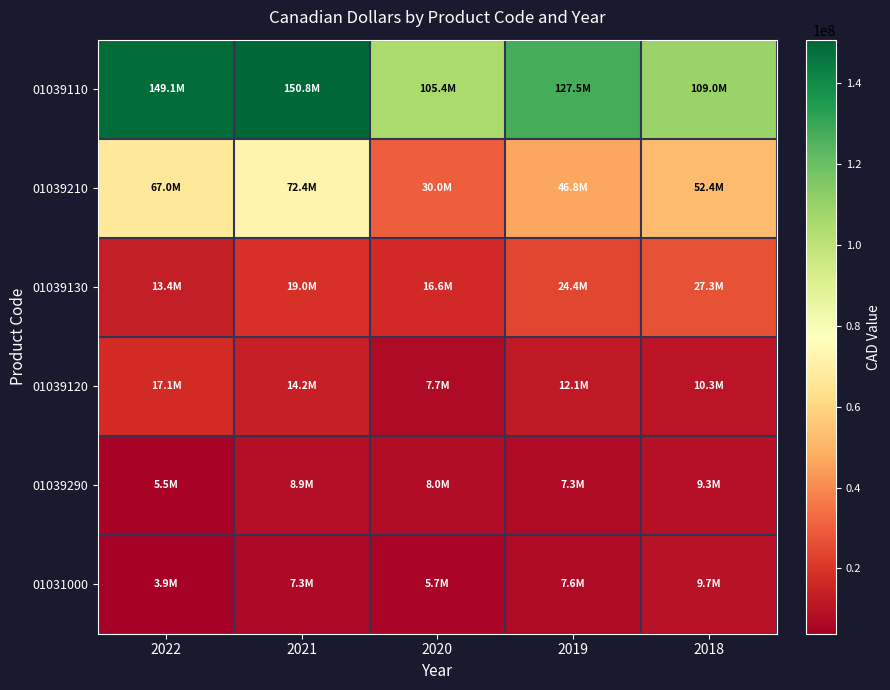

Reading left to right, what are all the values shown in this chart?

01039110: 2022=149088500	2021=150839637	2020=105374753	2019=127481842	2018=109023423
01039210: 2022=66984509	2021=72437495	2020=30034105	2019=46800000	2018=52361032
01039130: 2022=13414388	2021=18977128	2020=16558455	2019=24444711	2018=27310805
01039120: 2022=17109825	2021=14187508	2020=7699070	2019=12114944	2018=10250027
01039290: 2022=5460128	2021=8923314	2020=7979055	2019=7315177	2018=9336159
01031000: 2022=3860488	2021=7278140	2020=5710154	2019=7606061	2018=9730894